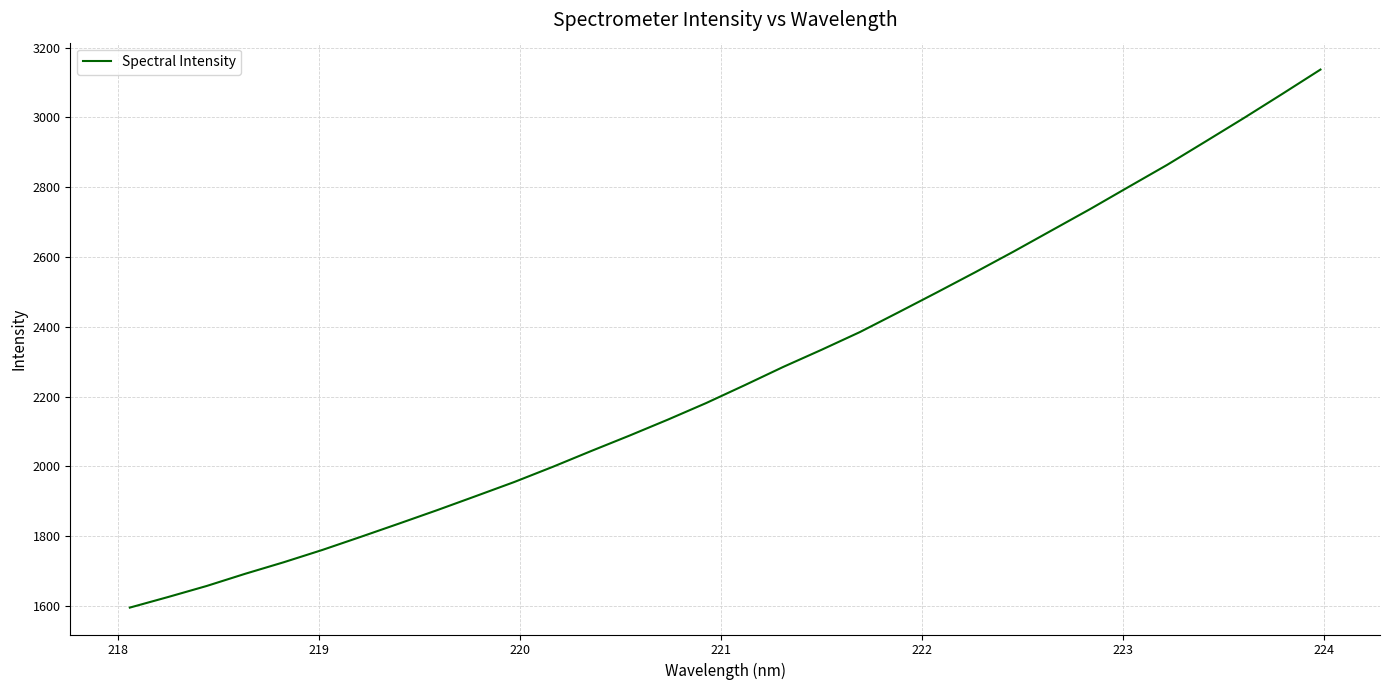

What is the difference between the maximum and minimum values?

1541.6